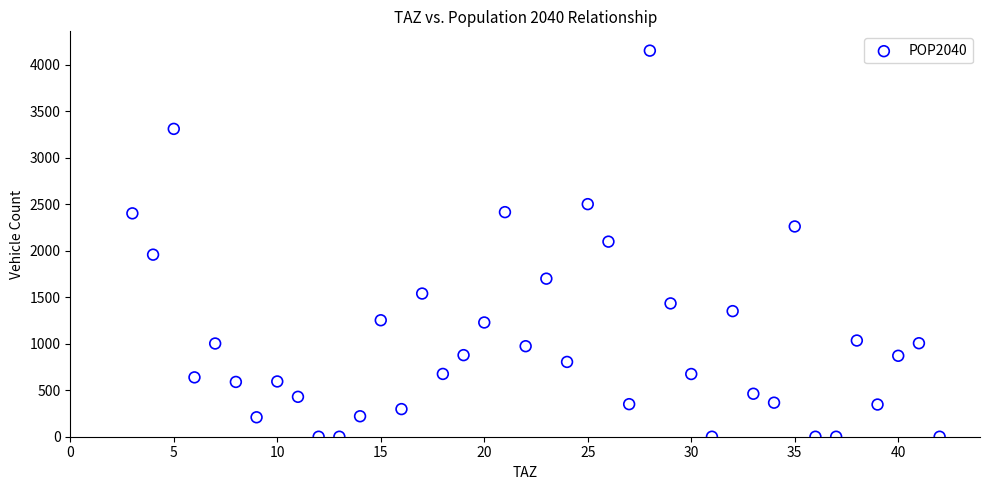

What is the range of Y values (max minus min)?

4150